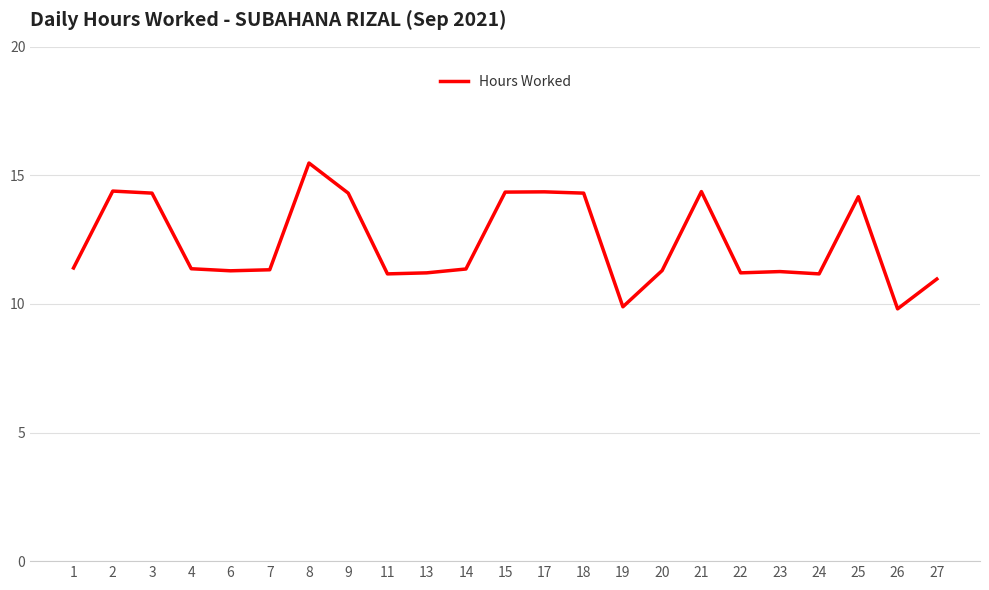

At which category does the chart reach its peak across all series?

8